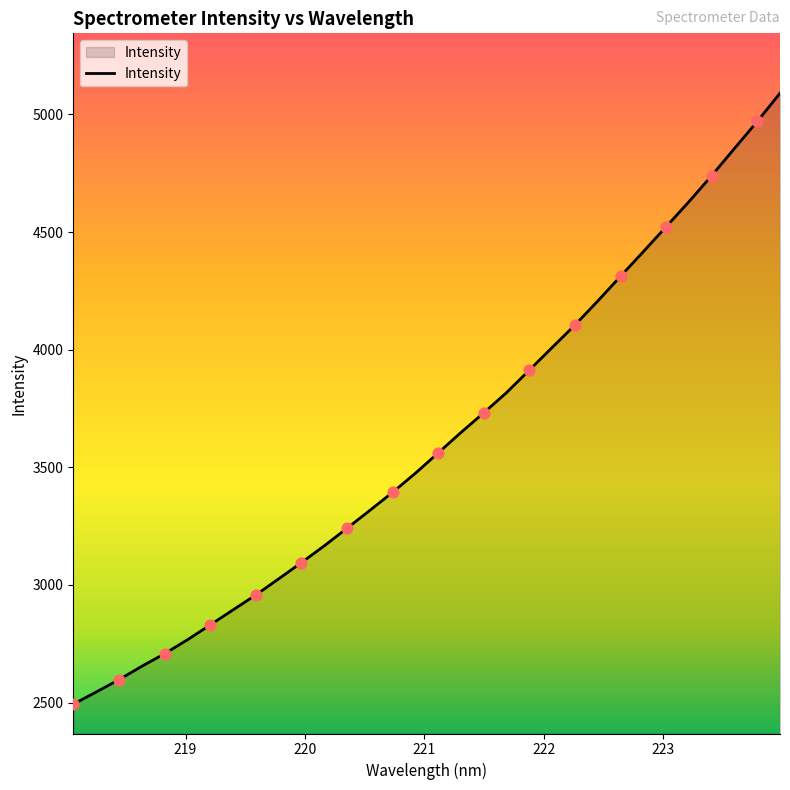

What is the difference between the maximum and minimum values?

2596.4